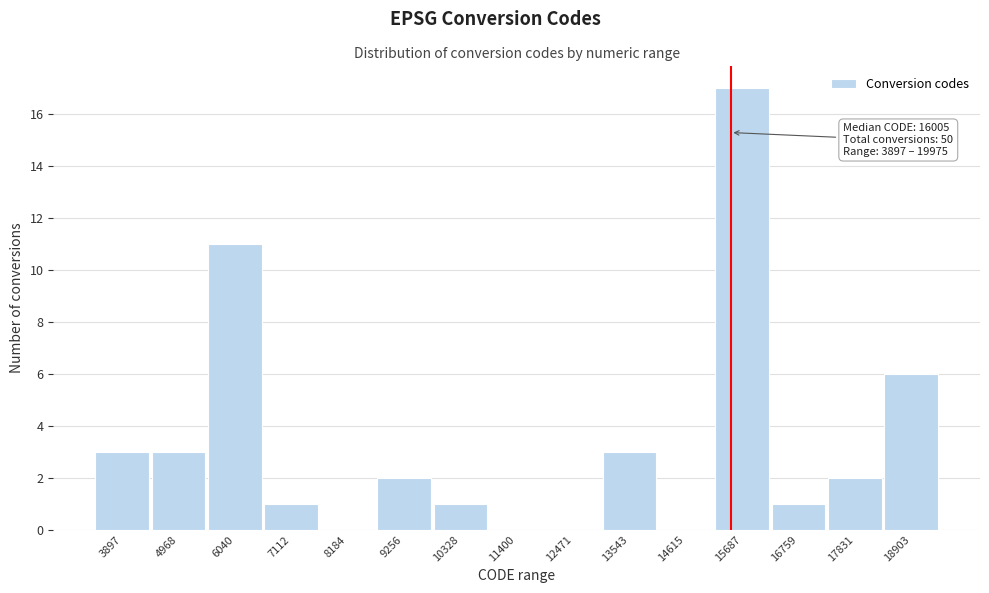

Reading right to left, transcribe all the data shown in this chart.

18903=6	17831=2	16759=1	15687=17	14615=0	13543=3	12471=0	11400=0	10328=1	9256=2	8184=0	7112=1	6040=11	4968=3	3897=3